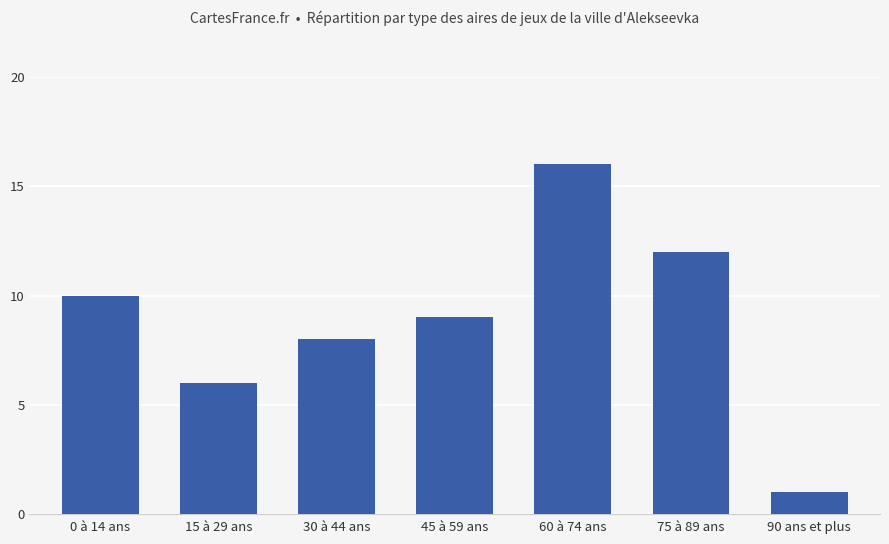

Is it true that the value at 45 à 59 ans is 9?

True